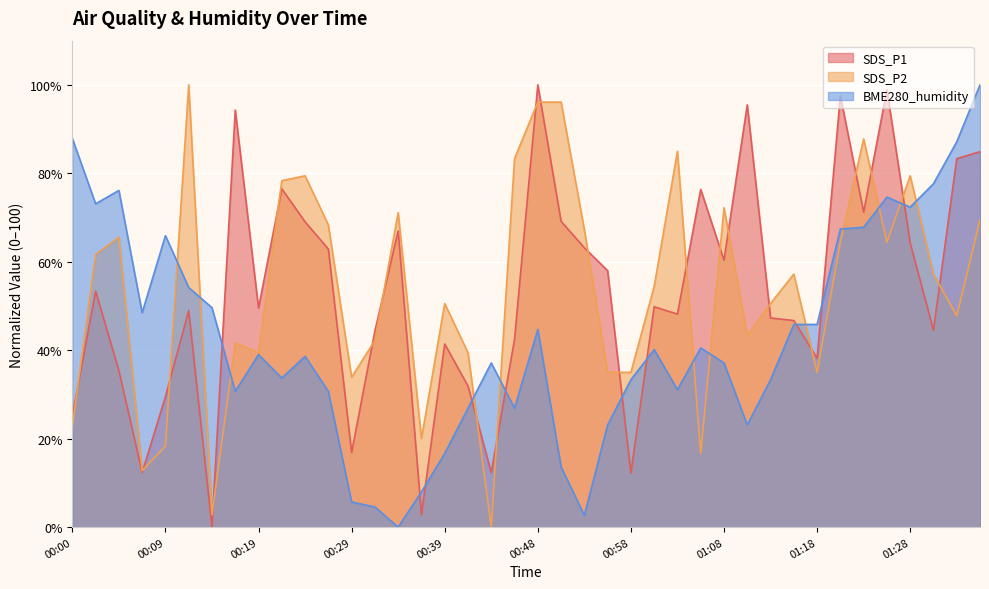

Which category has the lowest value in the BME280_humidity series?

00:34